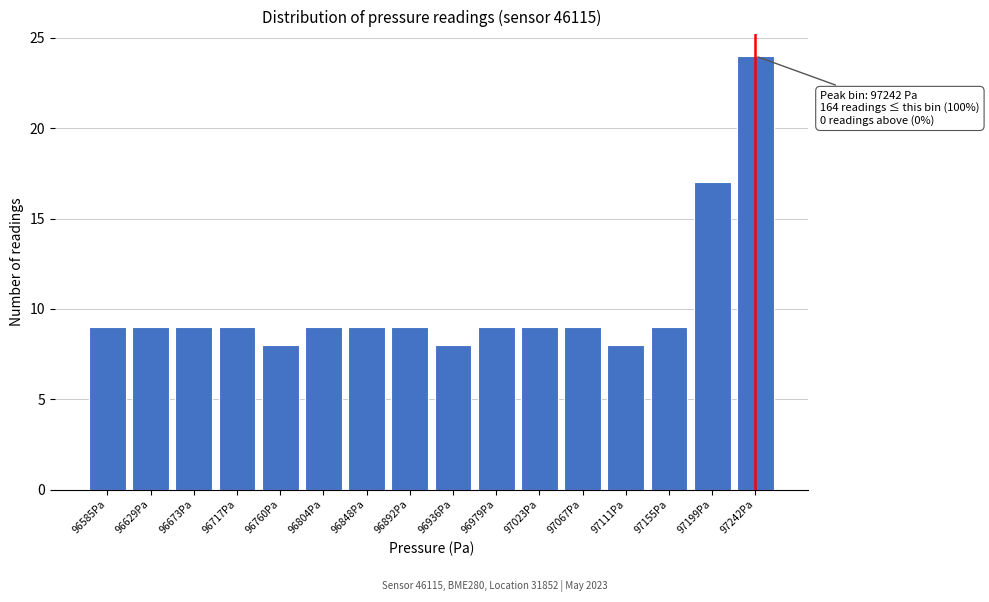

Reading right to left, transcribe all the data shown in this chart.

97242Pa=24	97199Pa=17	97155Pa=9	97111Pa=8	97067Pa=9	97023Pa=9	96979Pa=9	96936Pa=8	96892Pa=9	96848Pa=9	96804Pa=9	96760Pa=8	96717Pa=9	96673Pa=9	96629Pa=9	96585Pa=9